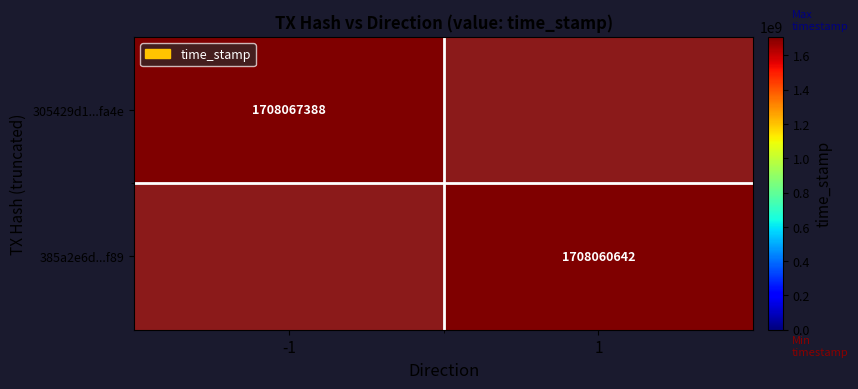

Which label corresponds to the largest value in the chart?

-1